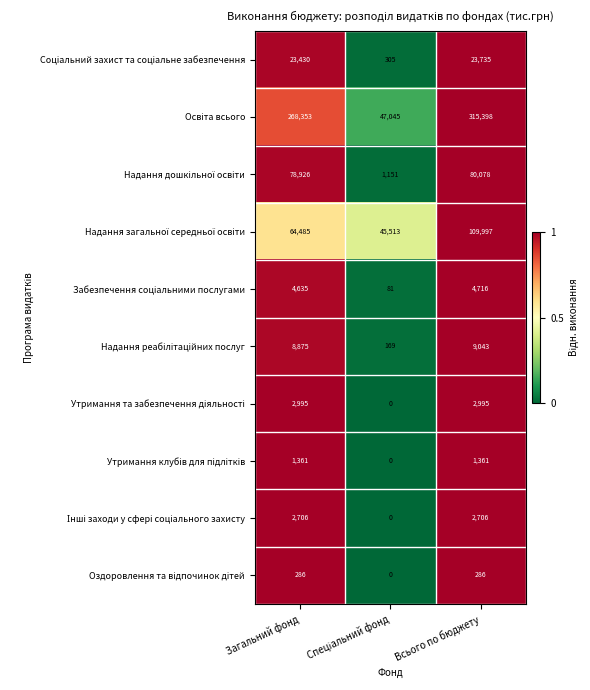

What is the greatest value displayed?

315398